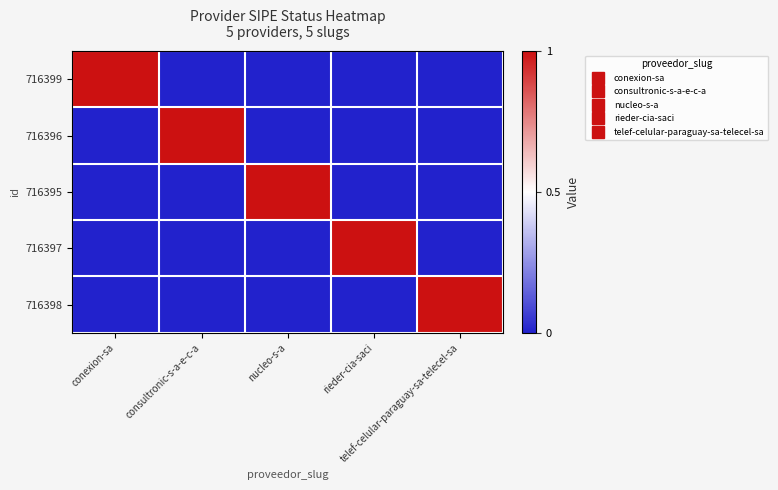

What is the difference between the highest and lowest values at nucleo-s-a?

1